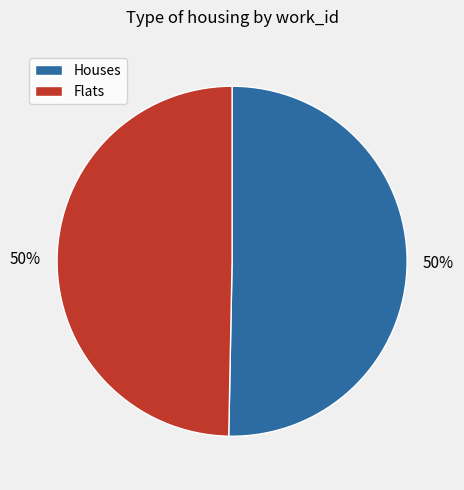

To the nearest percent, what is the average slice percentage?

50%